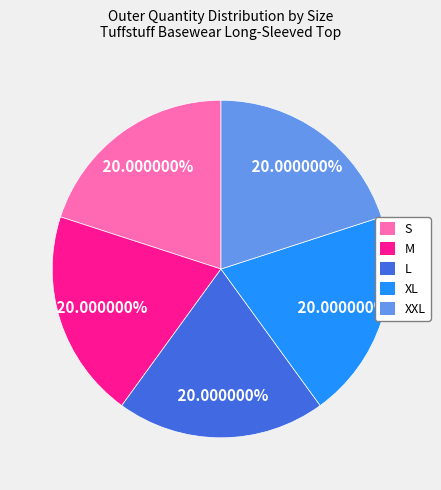

What portion of the pie excludes XL?

80.0%